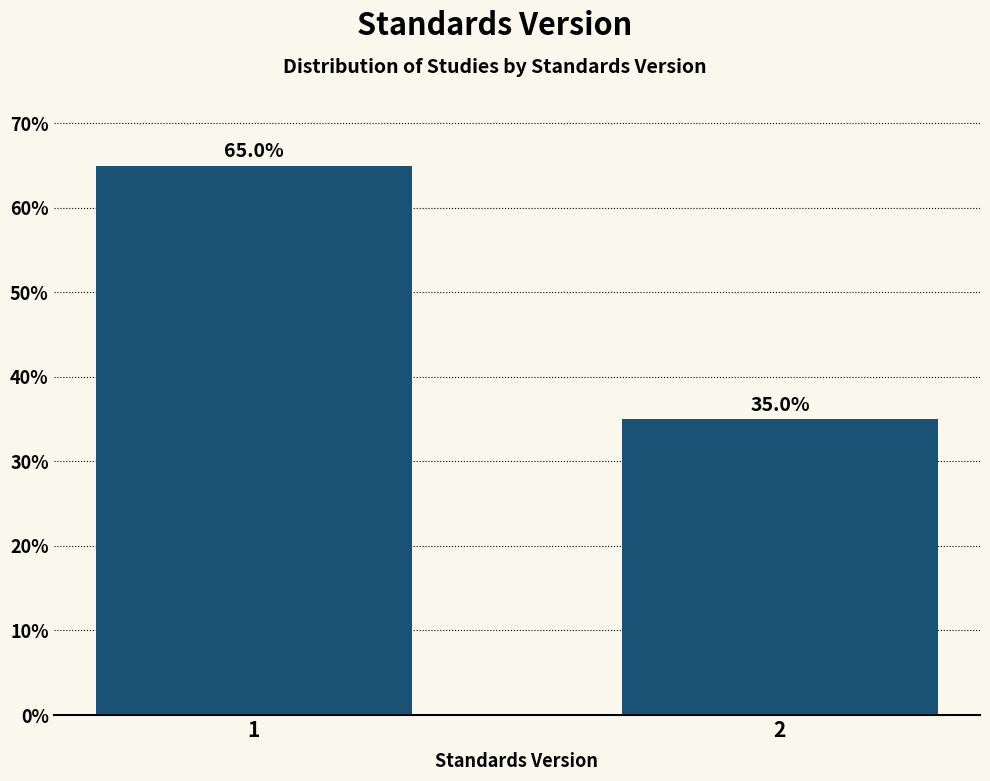

Reading left to right, what are all the values shown in this chart?

65	35